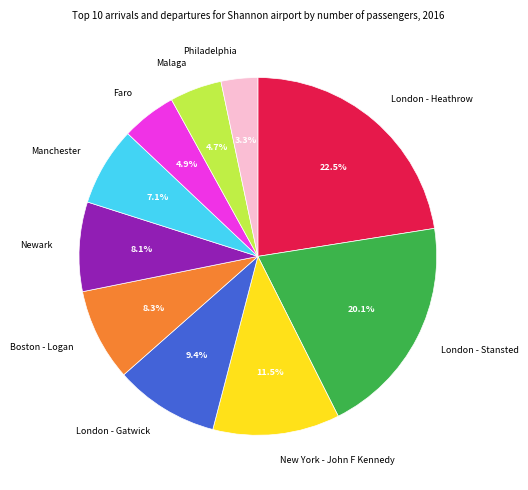

Combined, what portion of the pie is Newark and London - Stansted?

28.2%